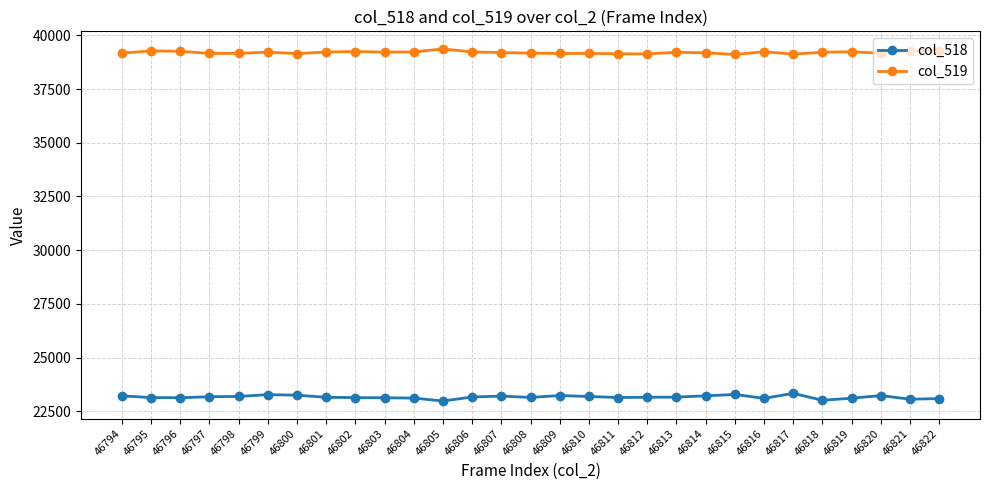

What is the difference between the highest and lowest values at 46802?

16119